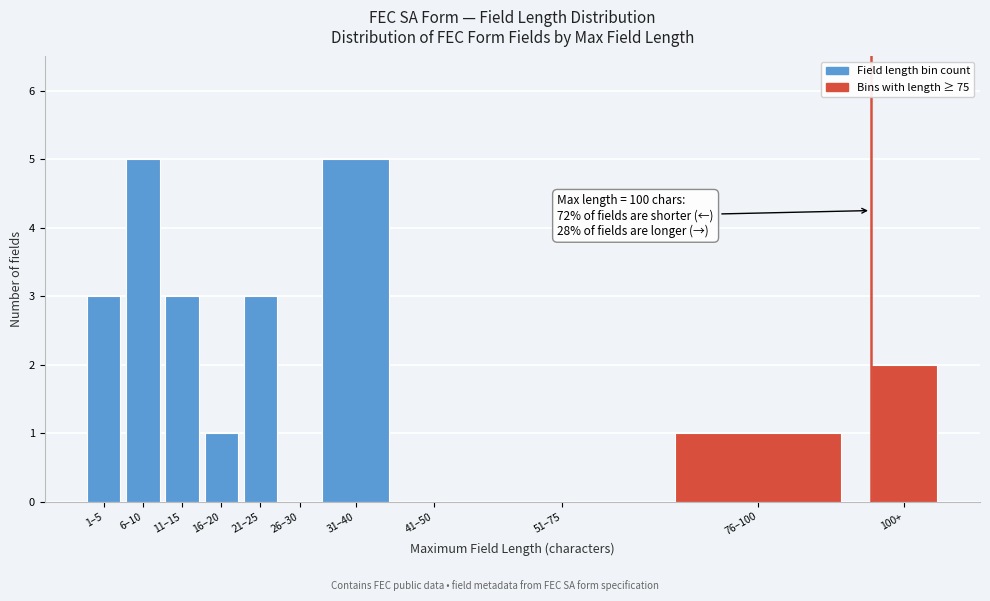

Reading right to left, transcribe all the data shown in this chart.

100+=2	76–100=1	51–75=0	41–50=0	31–40=5	26–30=0	21–25=3	16–20=1	11–15=3	6–10=5	1–5=3